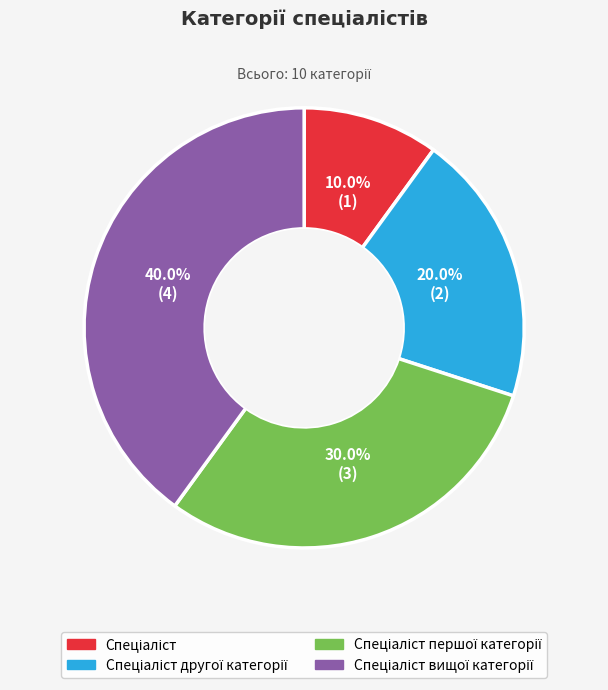

Is there any slice that represents more than half of the pie?

No